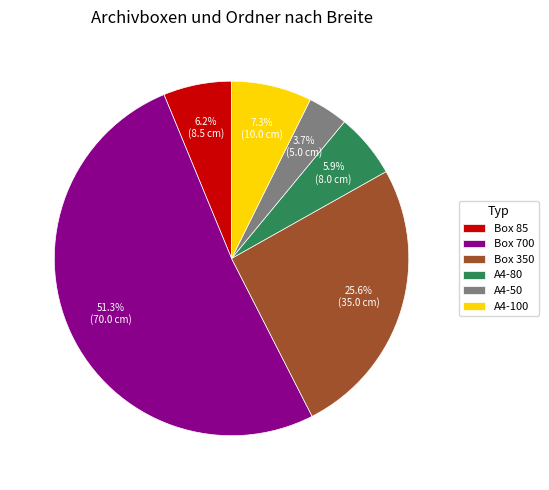

To the nearest percent, what percentage of the pie is A4-50?

4%